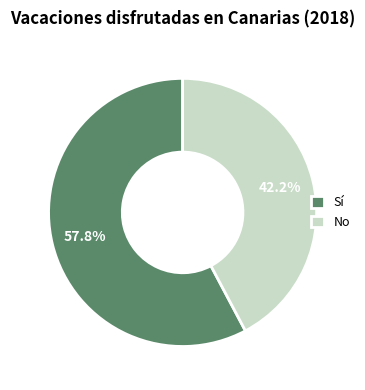

Combined, what portion of the pie is No and Sí?

100.0%